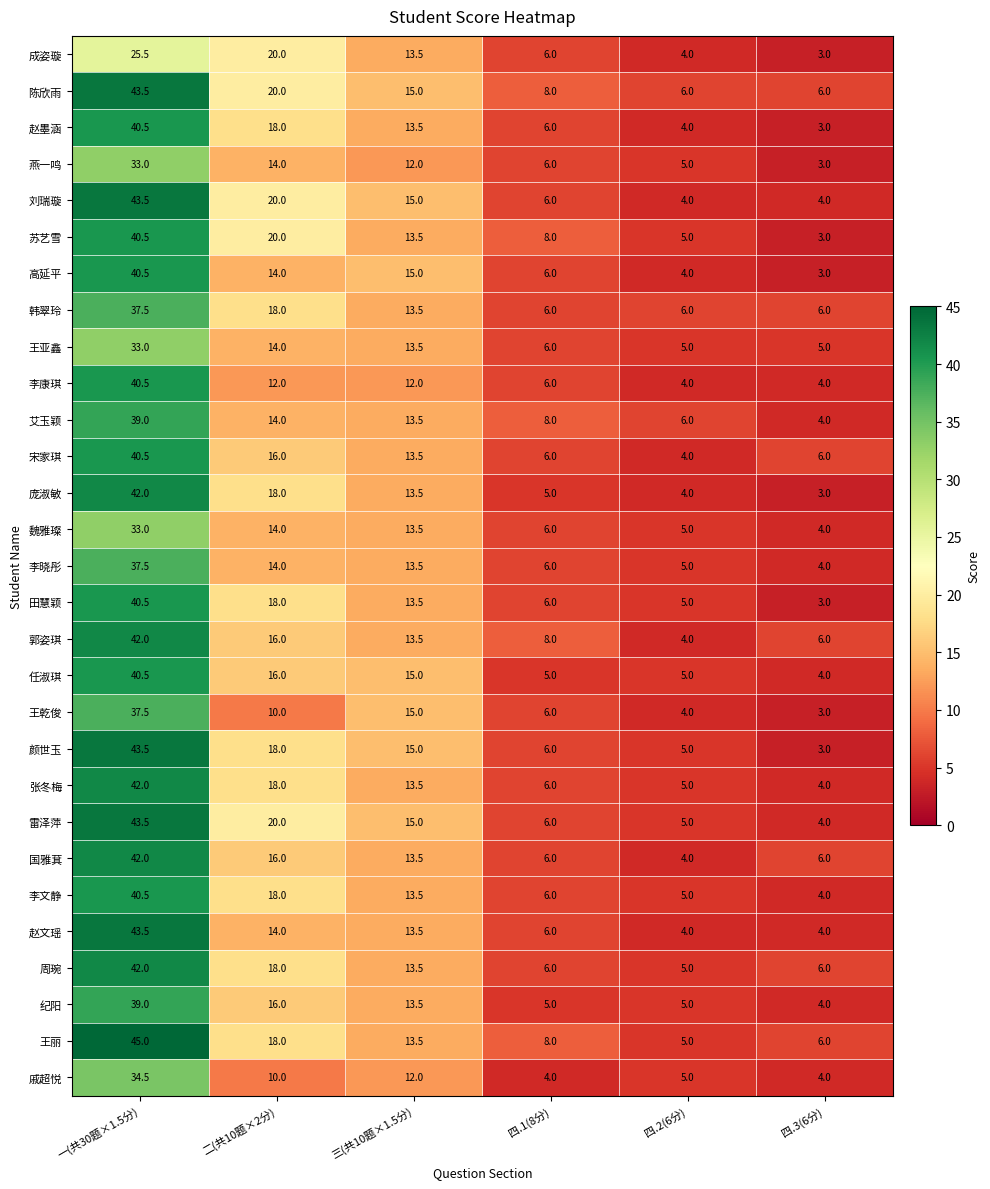

At which category does the chart reach its minimum across all series?

四.3(6分)